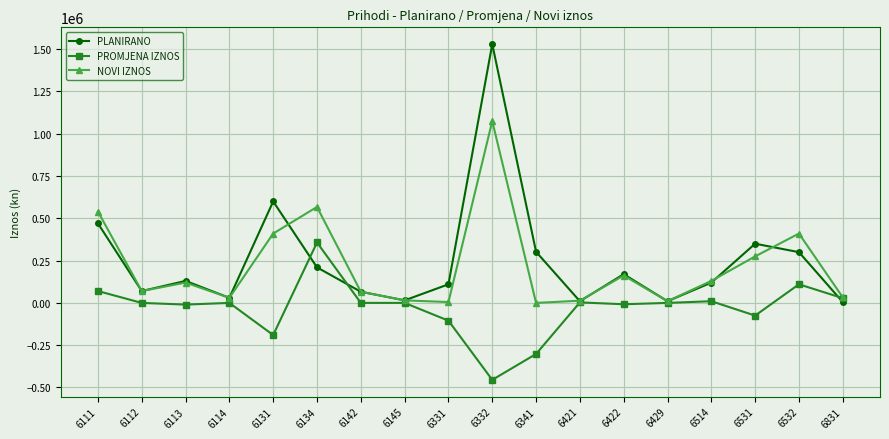

What is the sum of the PROMJENA IZNOS values at 6429 and 6134?

357300